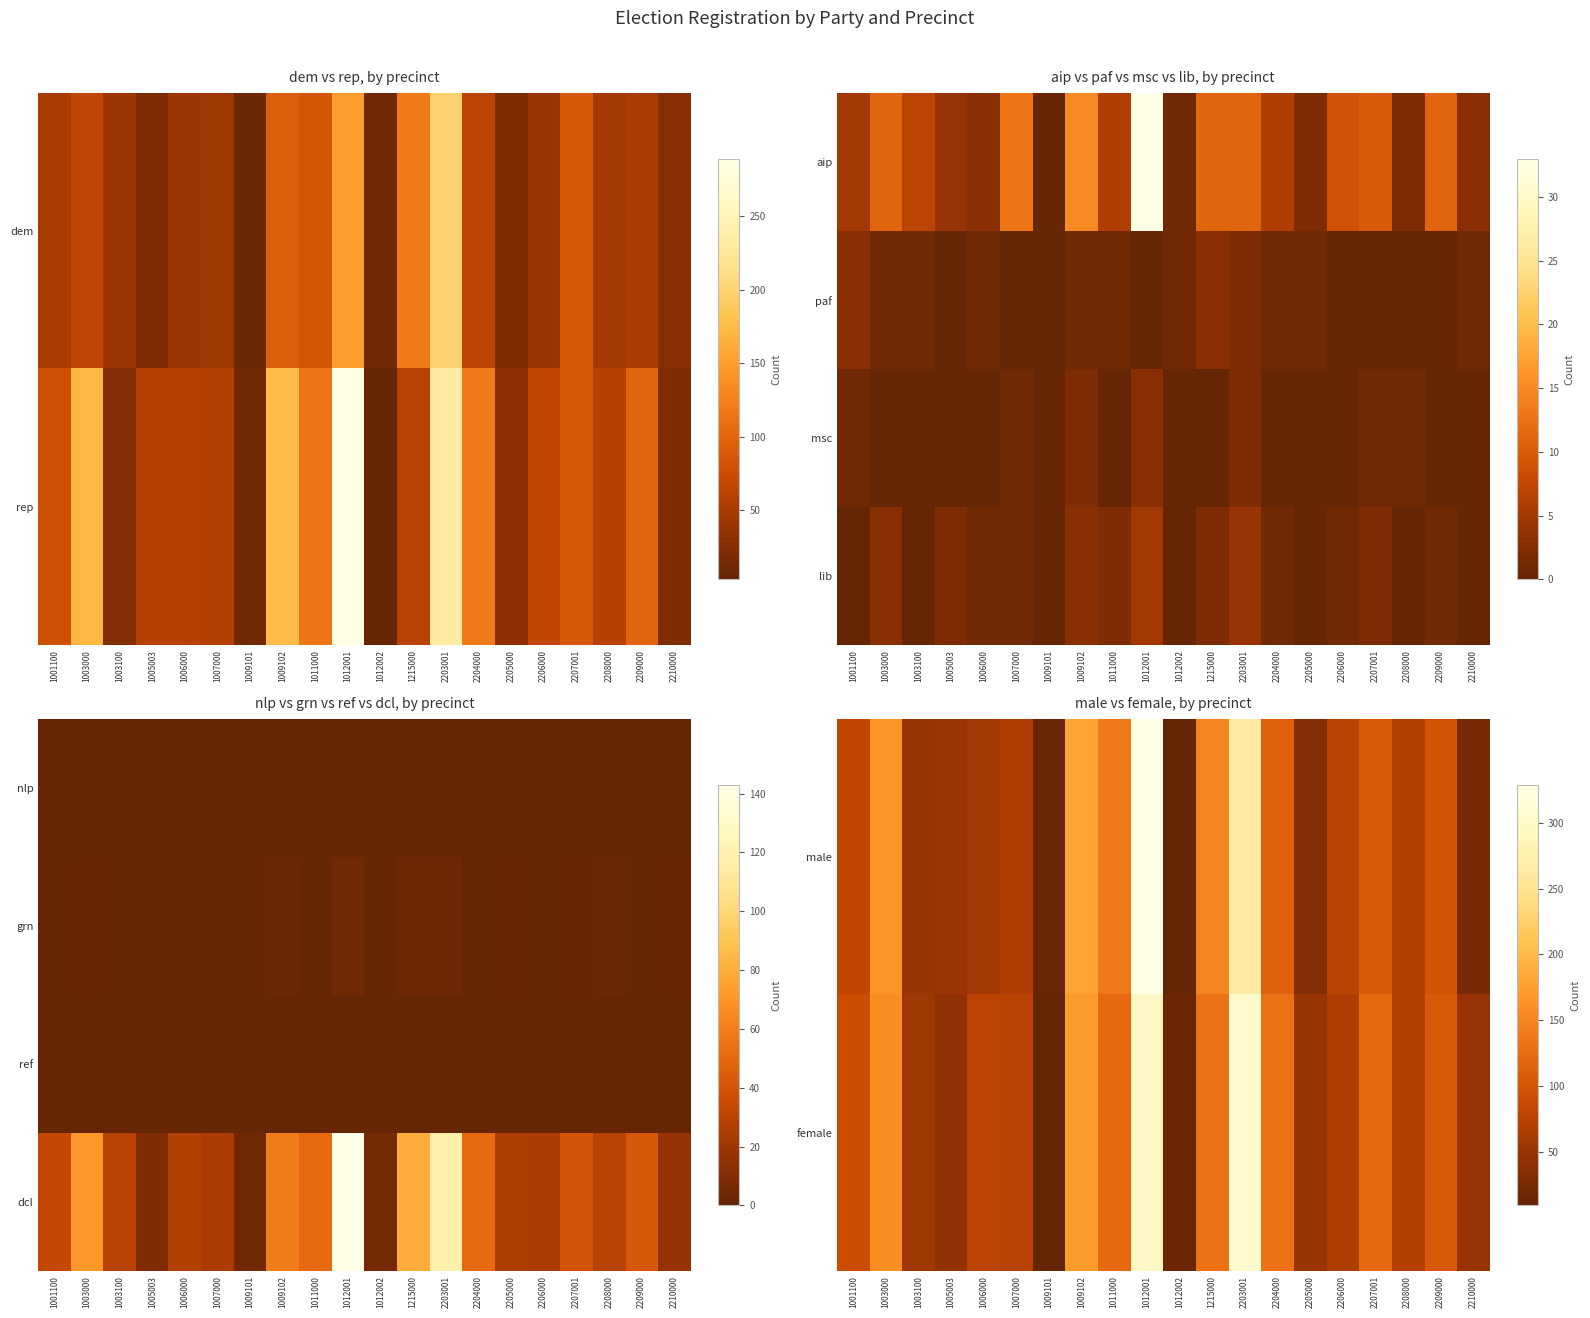

Which has a higher value, 1007000 or 2206000?

2206000